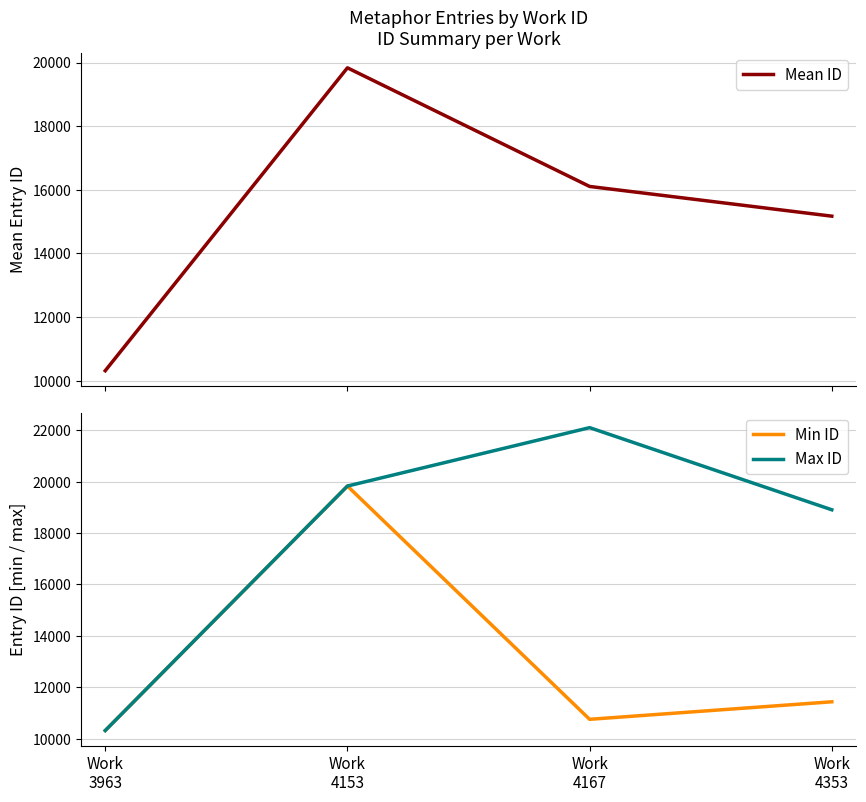

How many lines are shown in the chart?

3